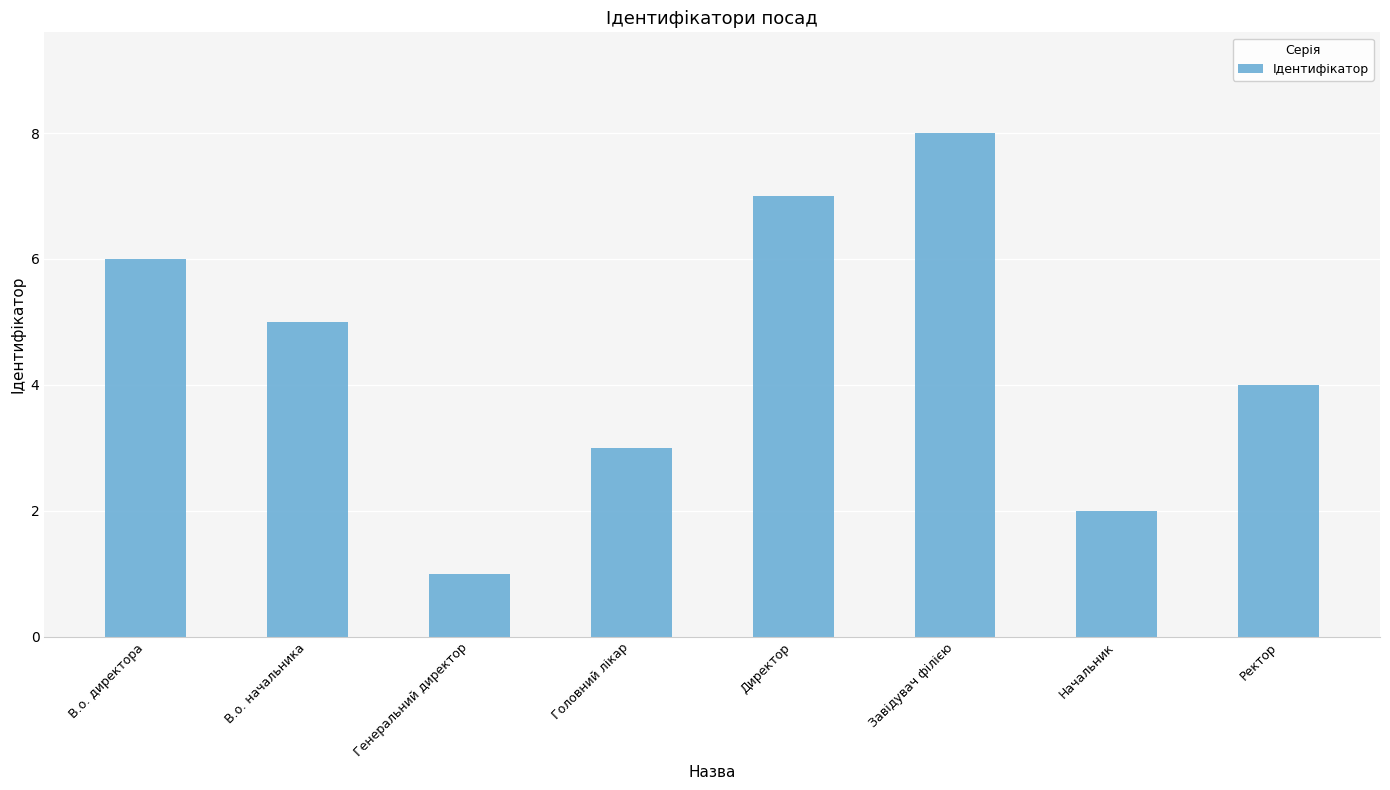

What is the label of the 6th bar from the right?

Генеральний директор